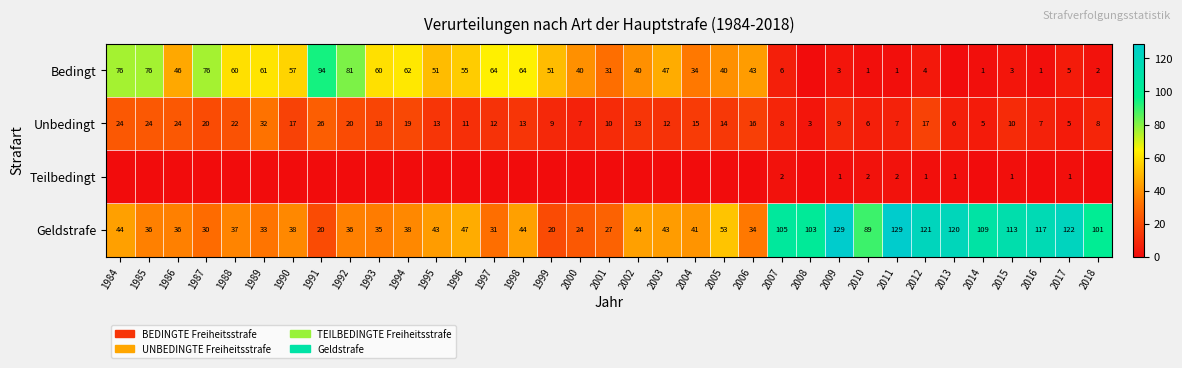

Which series changed the most between 2009 and 2010?

Geldstrafe